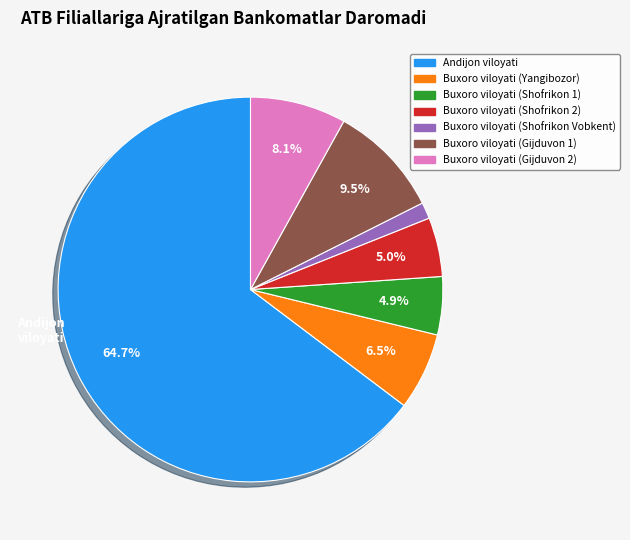

Which has a higher value, Buxoro viloyati (Shofrikon 1) or Andijon viloyati?

Andijon viloyati